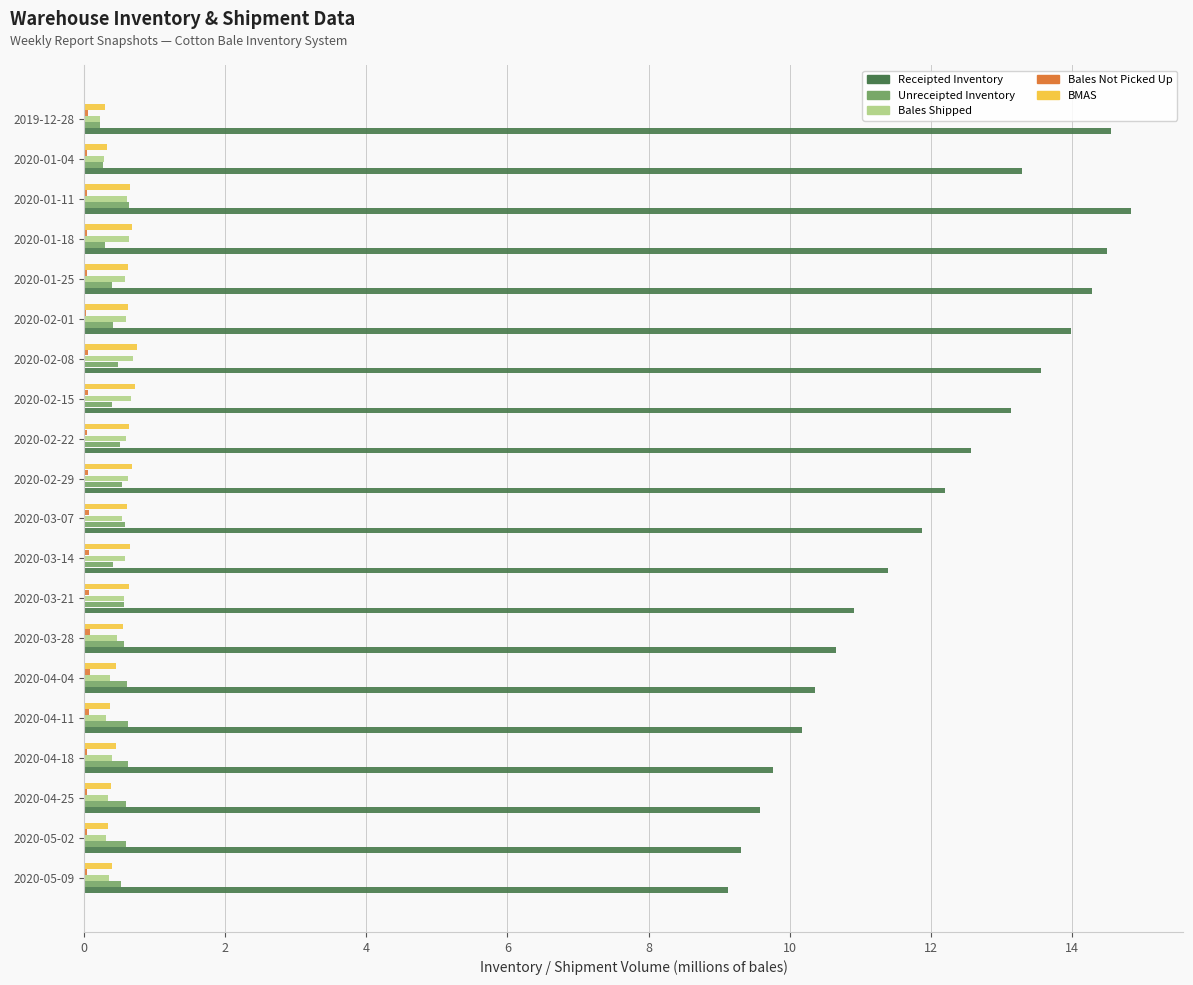

Which series has the largest total across all categories?

Receipted Inventory